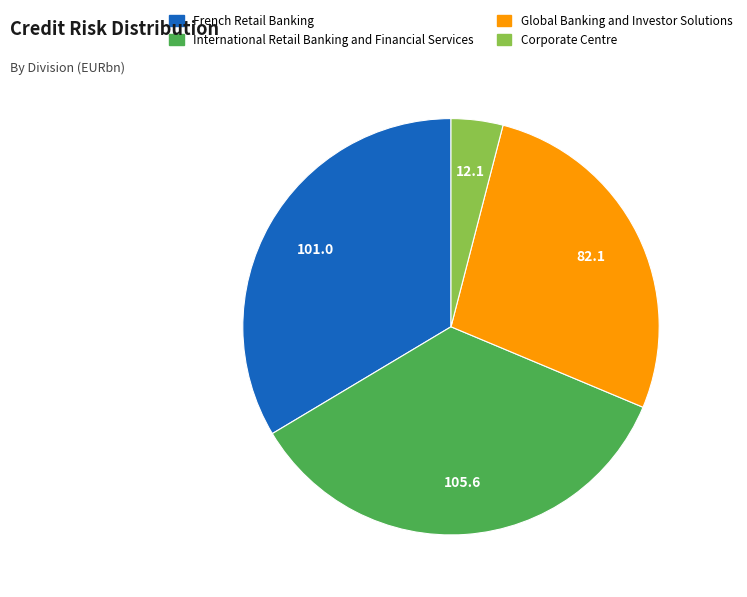

Does any single category account for the majority?

No